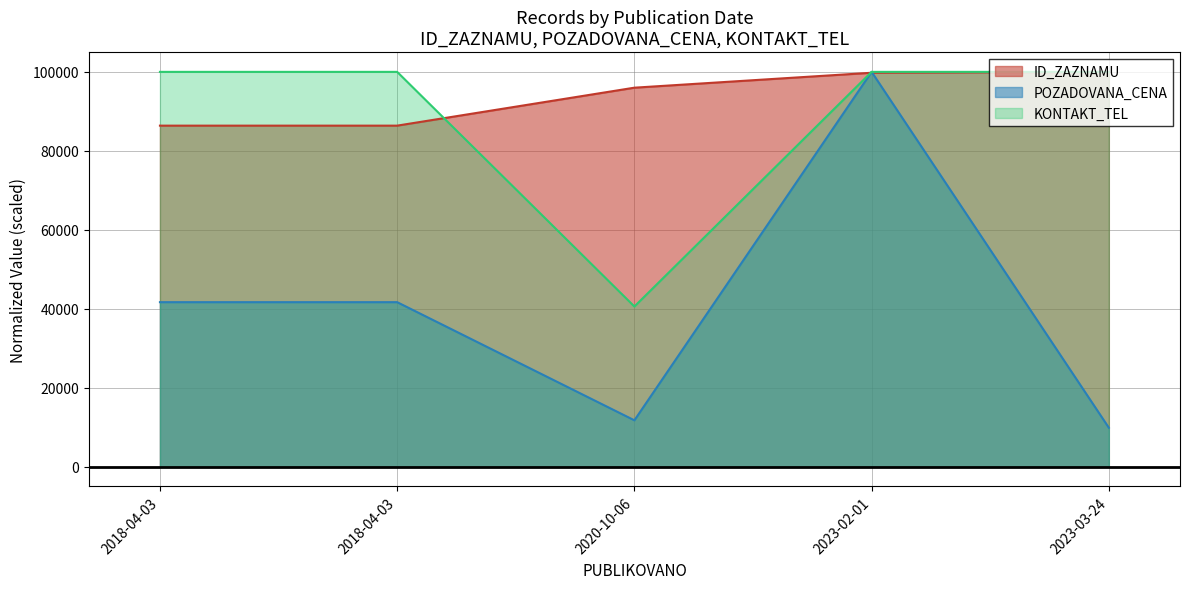

What is the sum of all POZADOVANA_CENA values?

204830.0